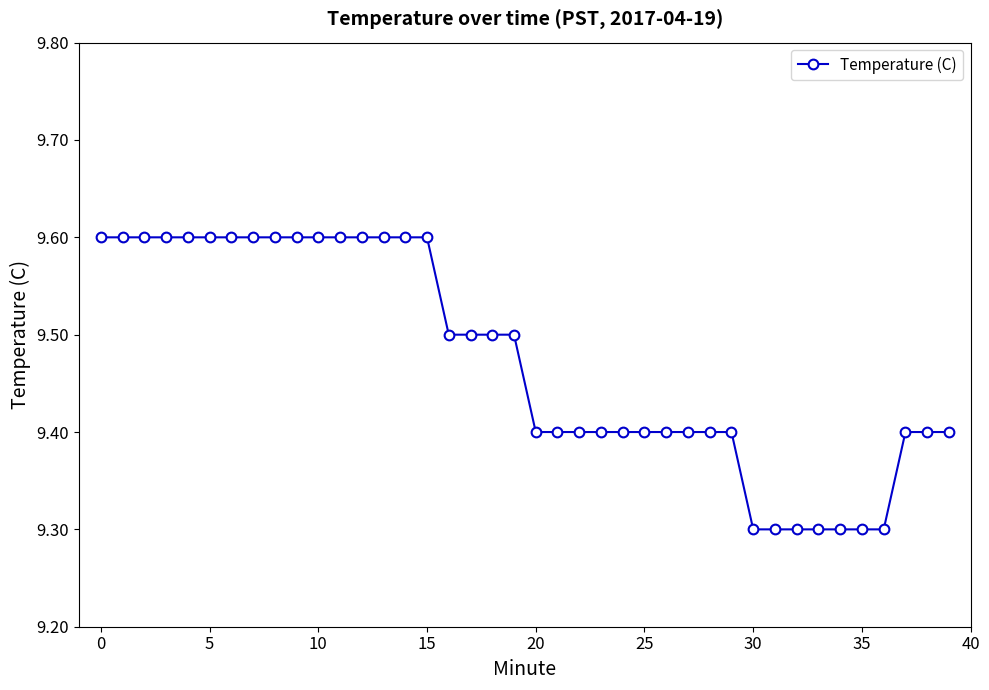

How many series are shown in this chart?

1